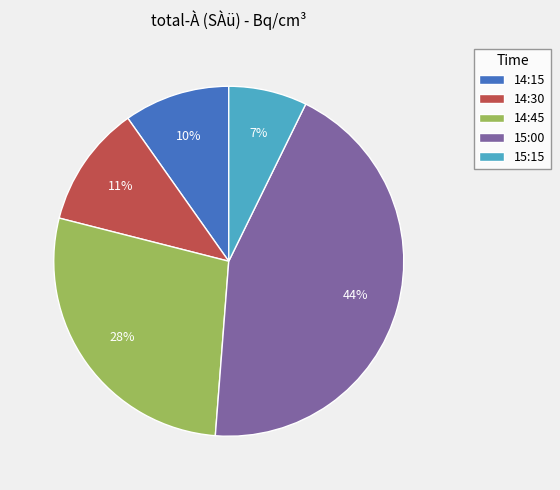

Combined, do 14:30 and 15:15 account for over 50%?

No